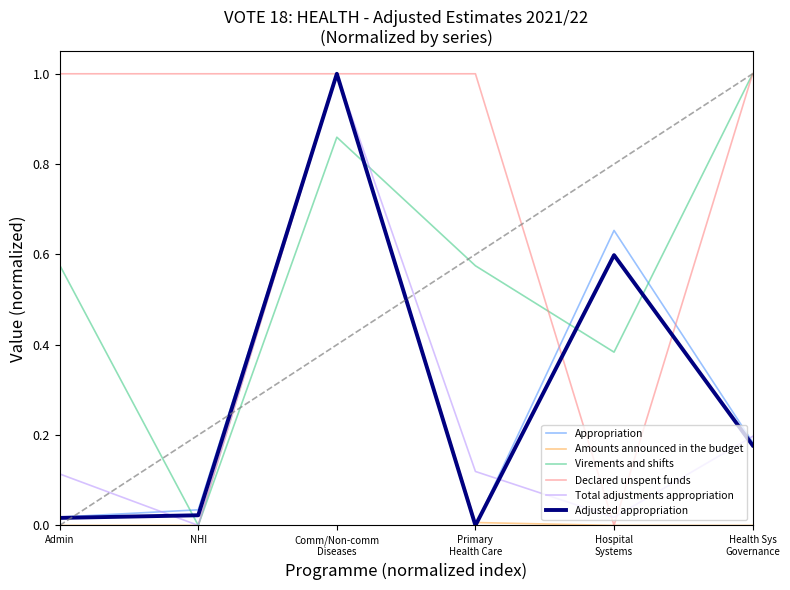

What is the maximum value for Adjusted appropriation?

1.0